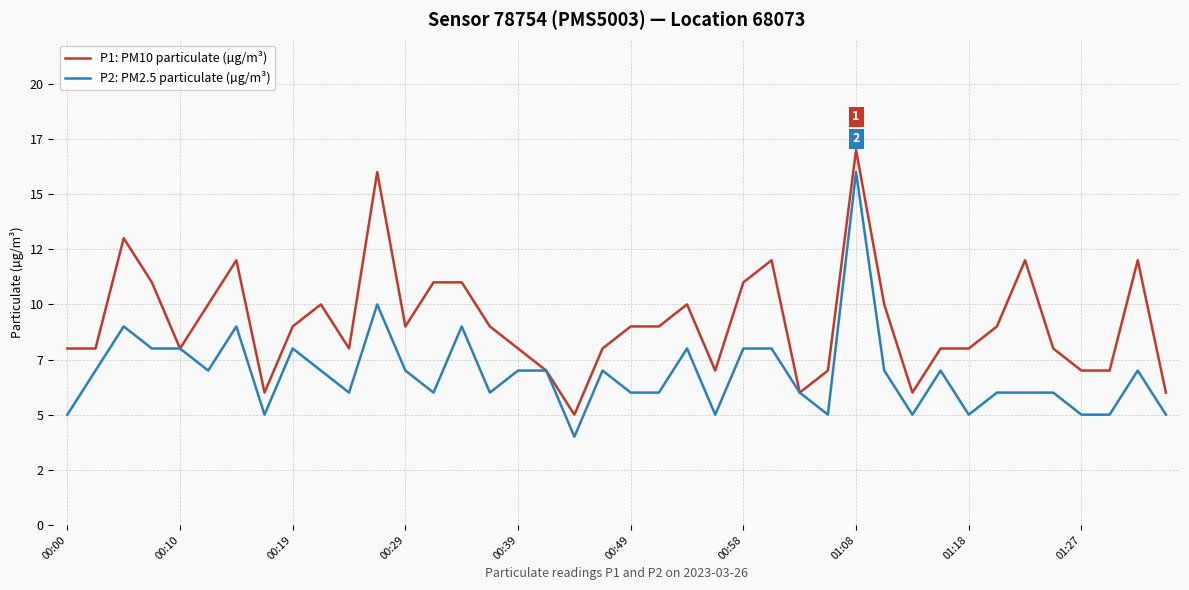

At how many categories does at least one series exceed 13?

2